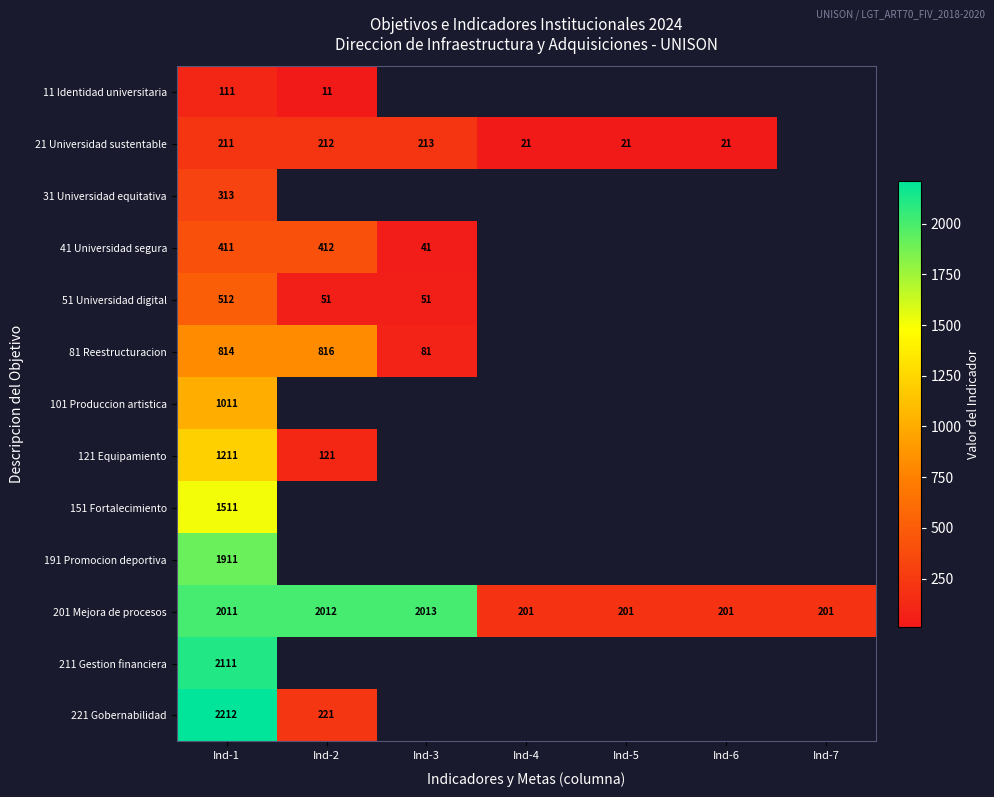

How many data points does each series have?

7